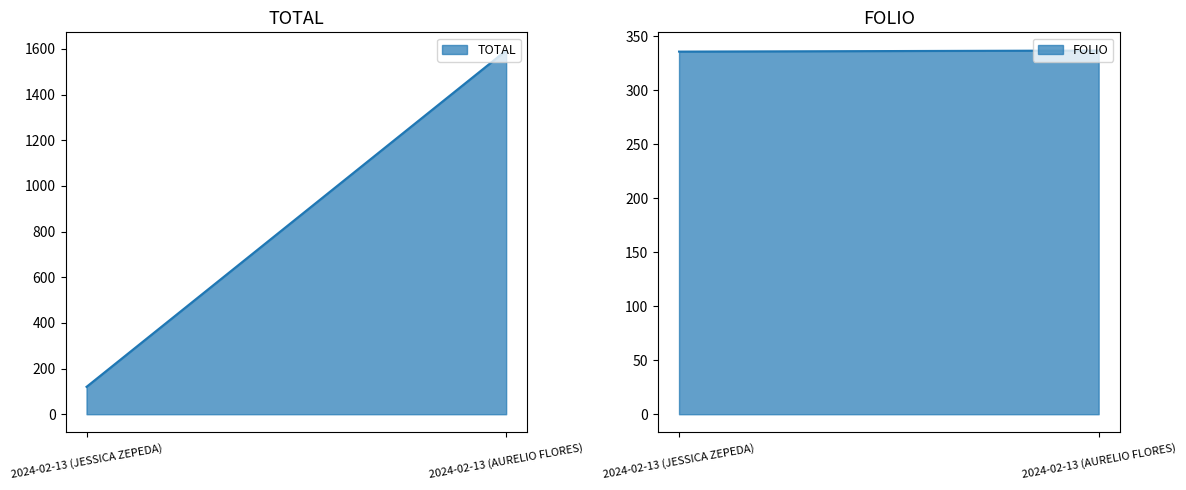

Read the FOLIO value at 2024-02-13 (JESSICA ZEPEDA).

336